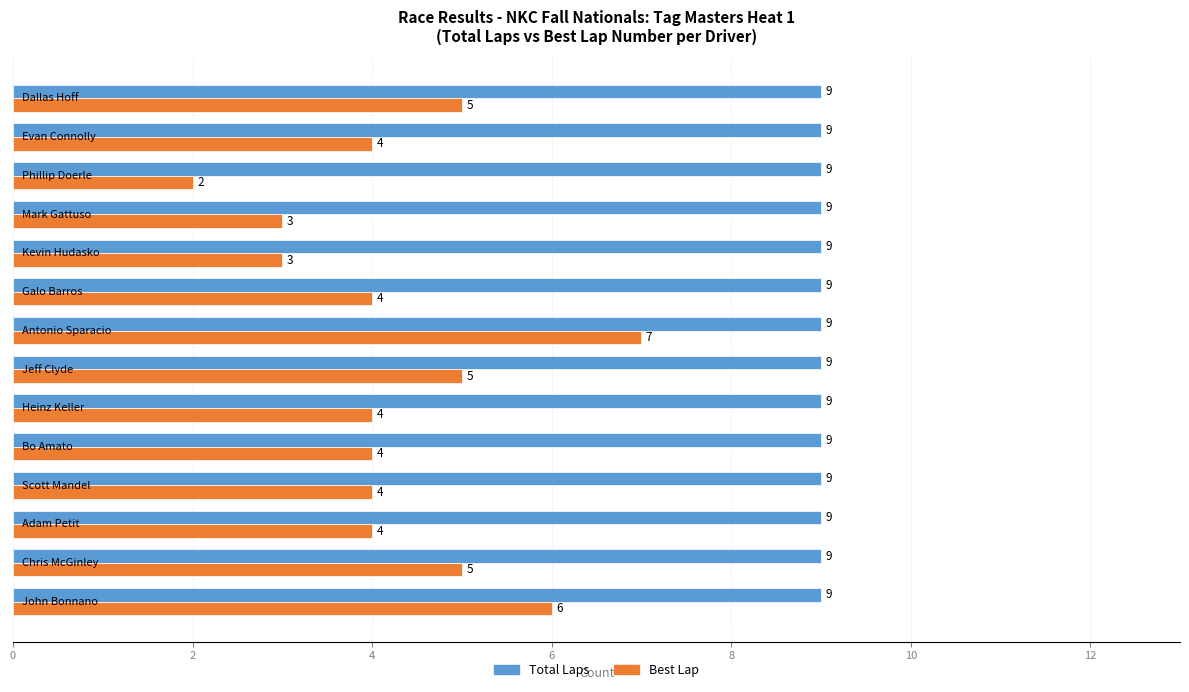

What is the average value of the Total Laps series?

9